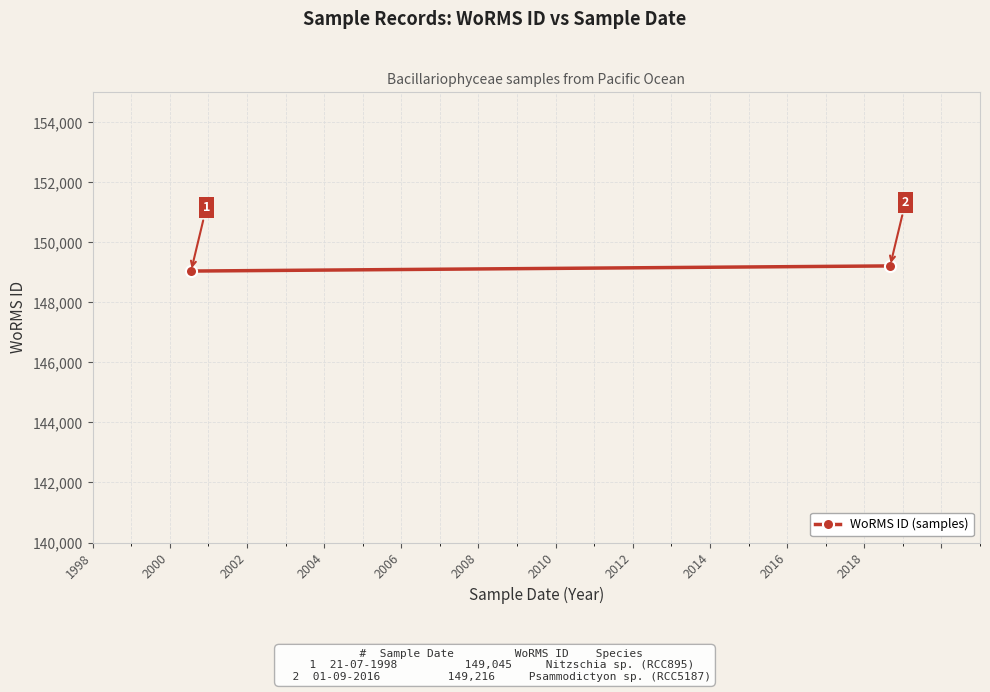

What is the sum of all values?

298261